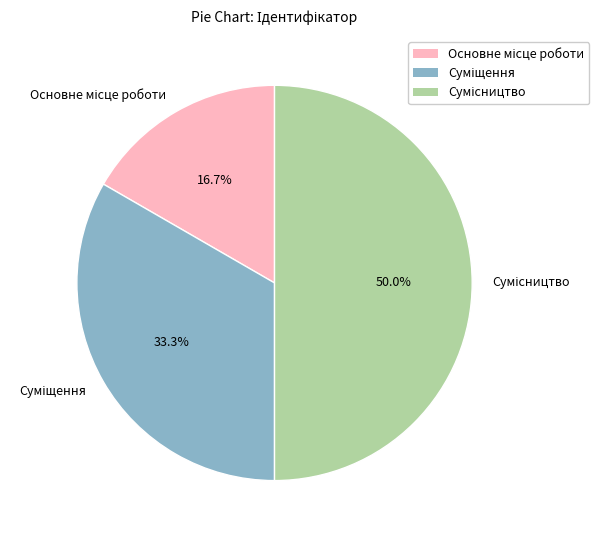

What portion of the pie excludes Сумісництво?

50.0%